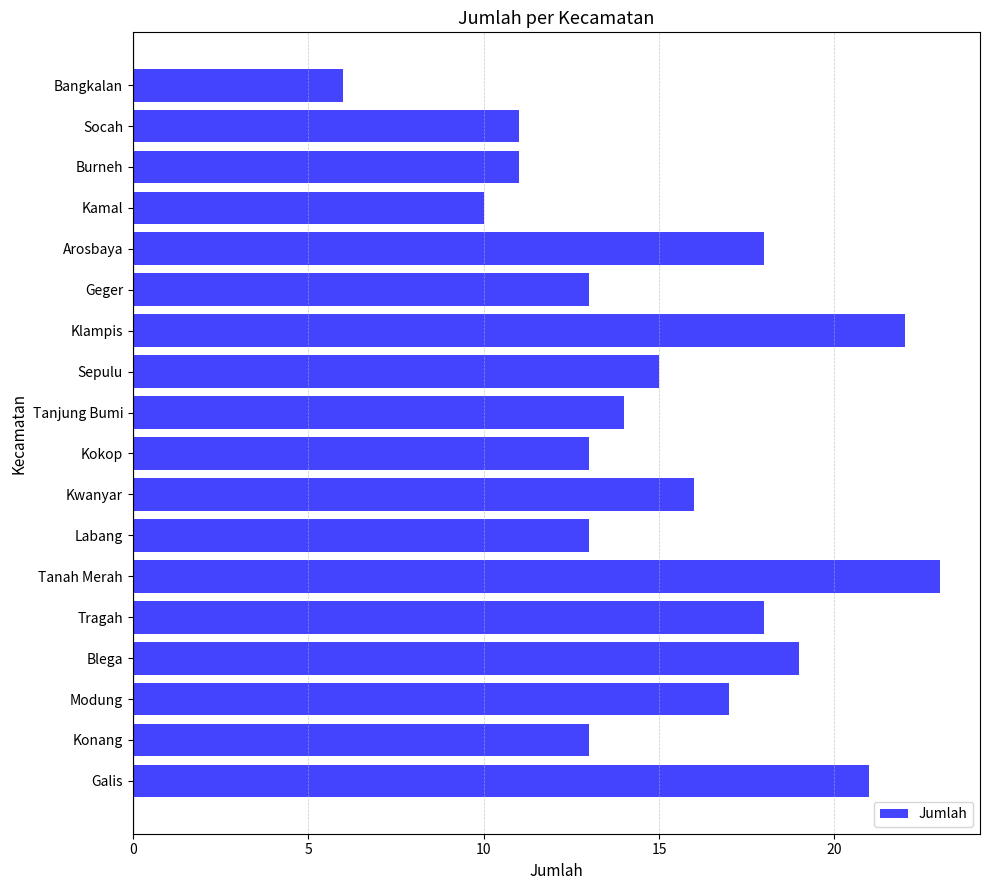

Approximately how many times larger is the value at Tanah Merah compared to Arosbaya?

1.3